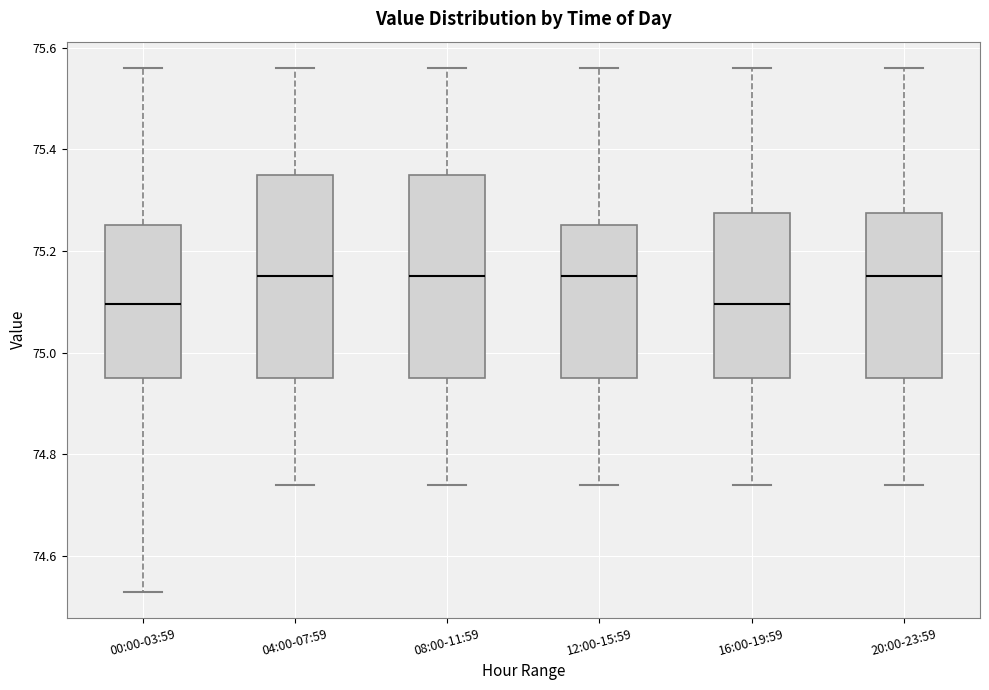

Where is the upper edge of the box for 16:00-19:59 on the y-axis? The values are not printed on the chart, so give them approximately, as read against the axis.

75.28